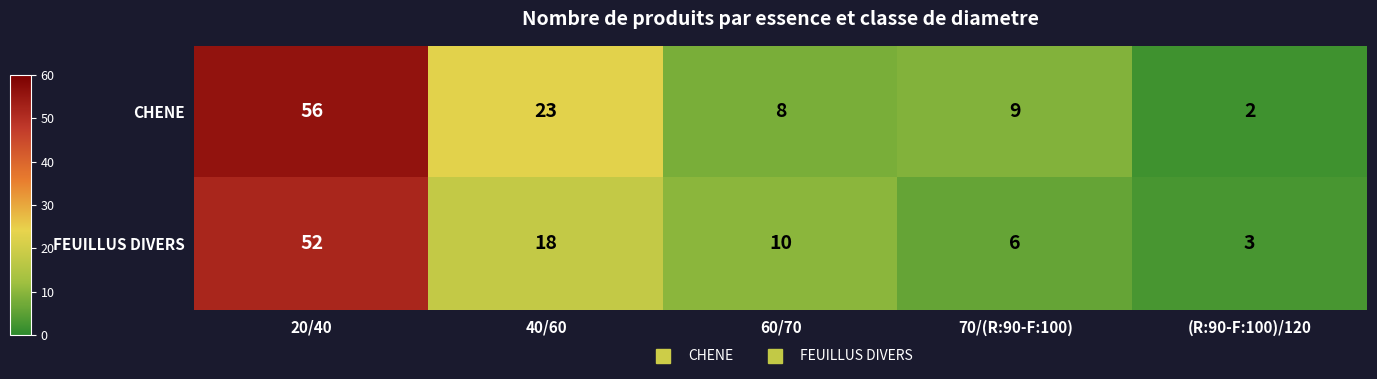

What value does the CHENE series have at 60/70, to the nearest 5?

10